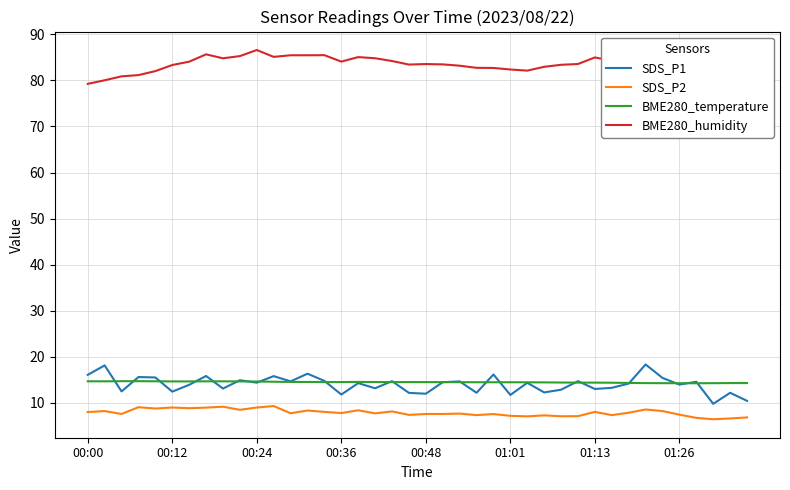

How many interior local peaks does the SDS_P2 series have?

13